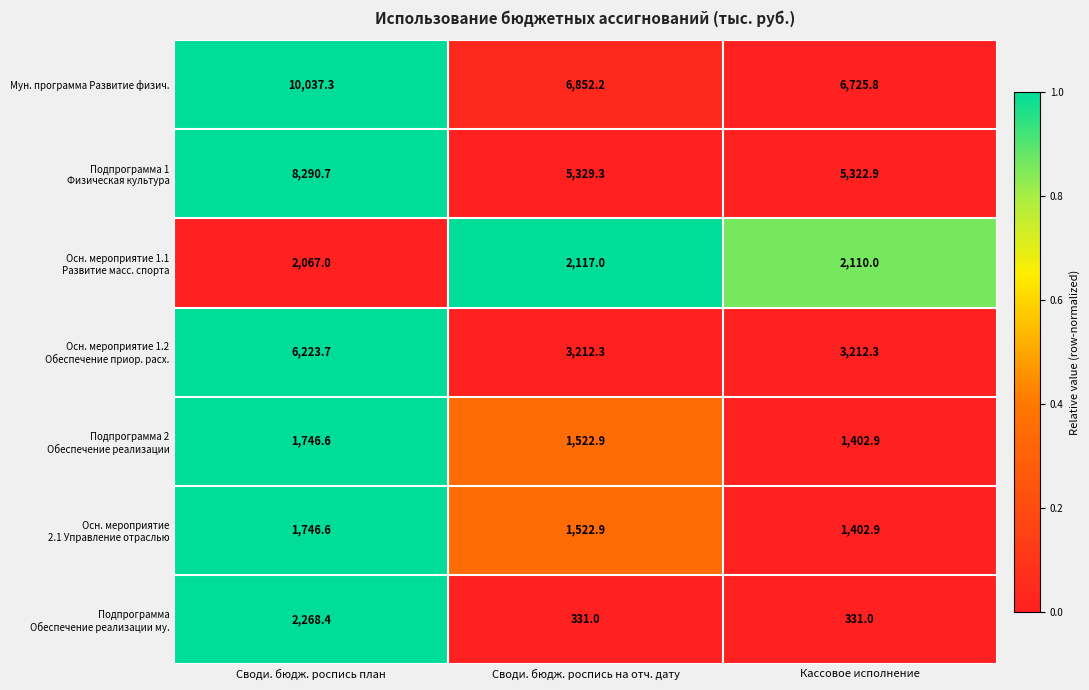

At which category is the sum across all series the highest?

Своди. бюдж. роспись план